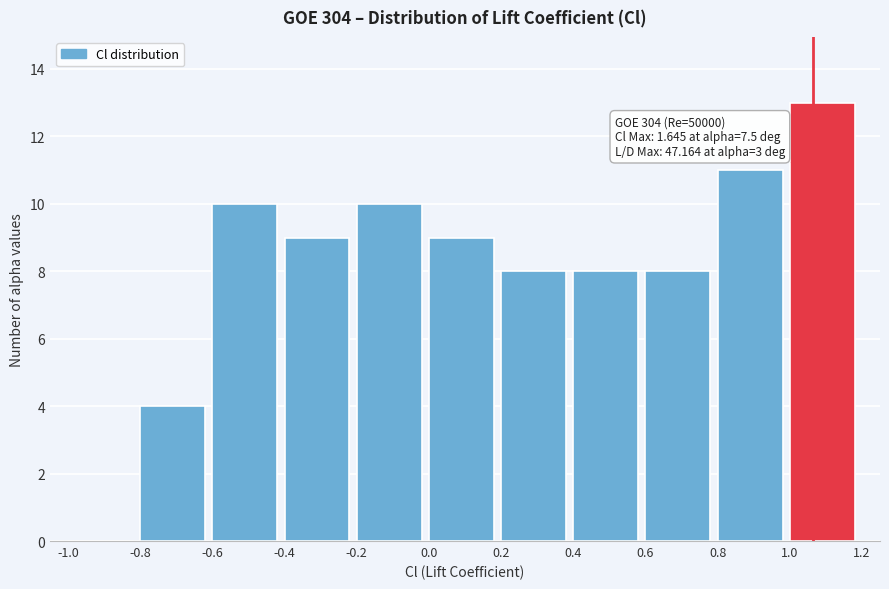

Which range on the x-axis has the tallest bar?

1.0 to 1.2